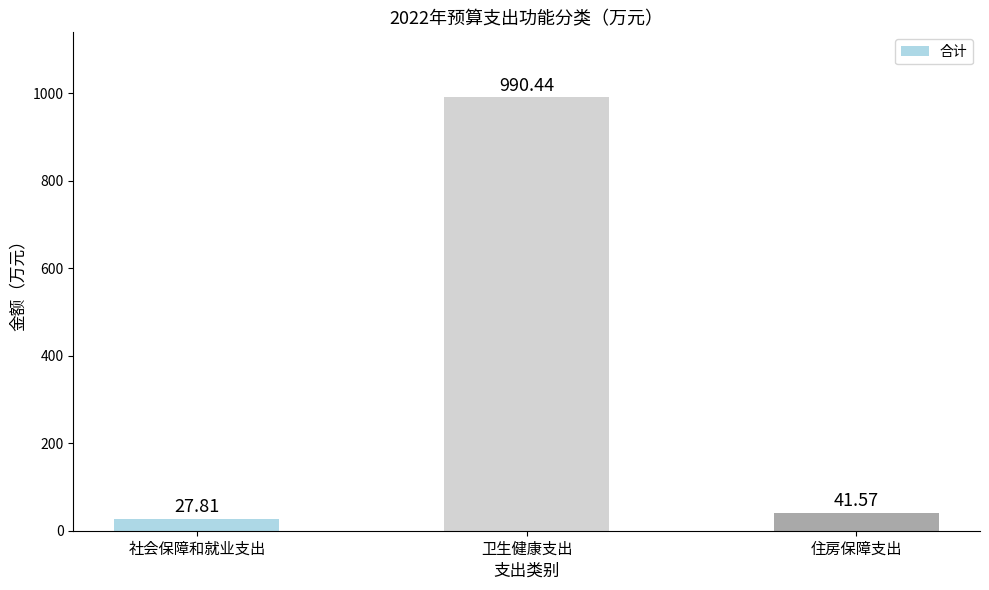

Reading right to left, transcribe all the data shown in this chart.

41.6	990.4	27.8